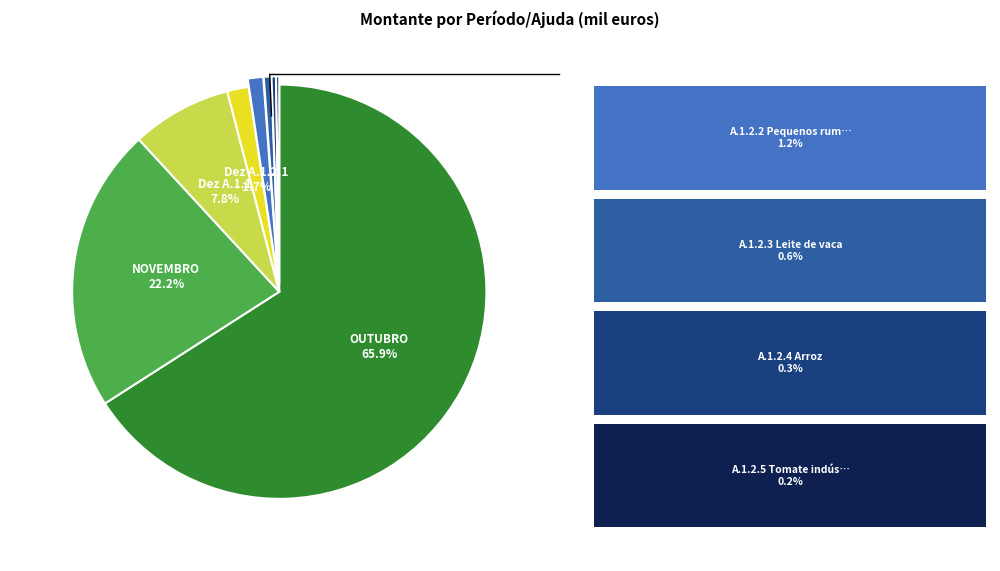

Does any single category account for the majority?

Yes